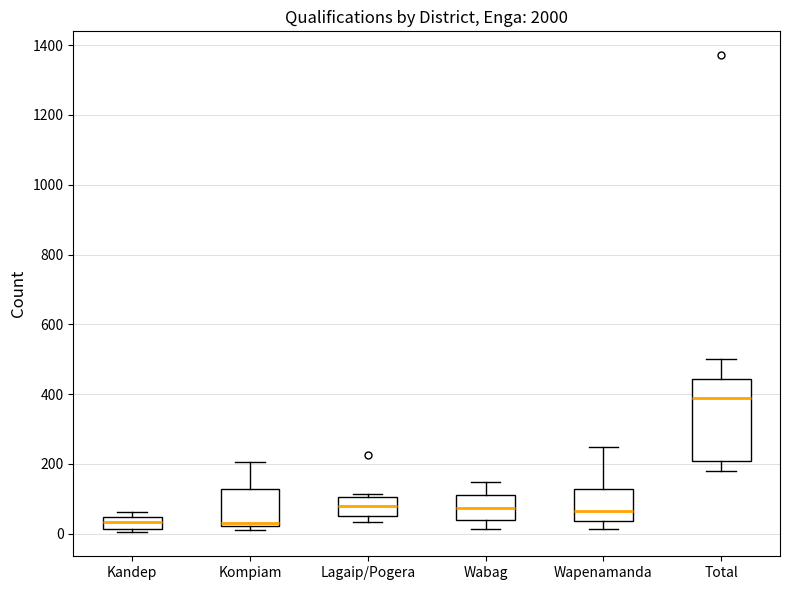

Reading left to right, transcribe this box plot: for each box, give where its median line is, the range the box spans, and where its two whiskers end, as read against the y-axis. The values are not printed on the chart, so give them approximately, as read against the axis.

Kandep: median 40 (inside the box), box 20 to 40, whiskers 0 to 60
Kompiam: median 40, box 20 to 120, whiskers 20 (just below the box's lower edge) to 200
Lagaip/Pogera: median 80, box 60 to 100, whiskers 40 to 120
Wabag: median 80, box 40 to 120, whiskers 20 to 140
Wapenamanda: median 60, box 40 to 120, whiskers 20 to 240
Total: median 380, box 200 to 440, whiskers 180 to 500